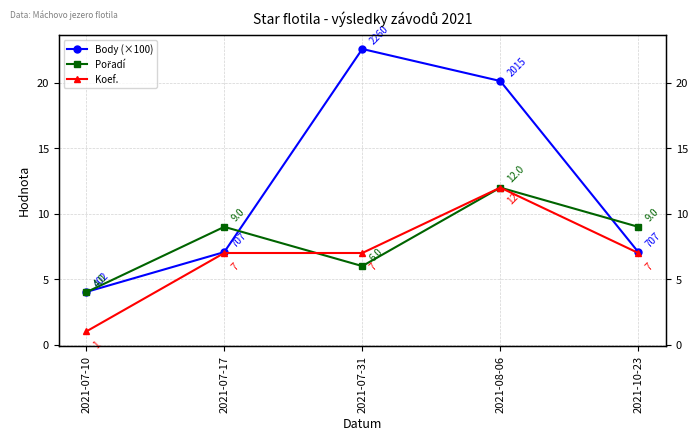

At which category does Body (×100) reach its first local peak?

2021-07-31